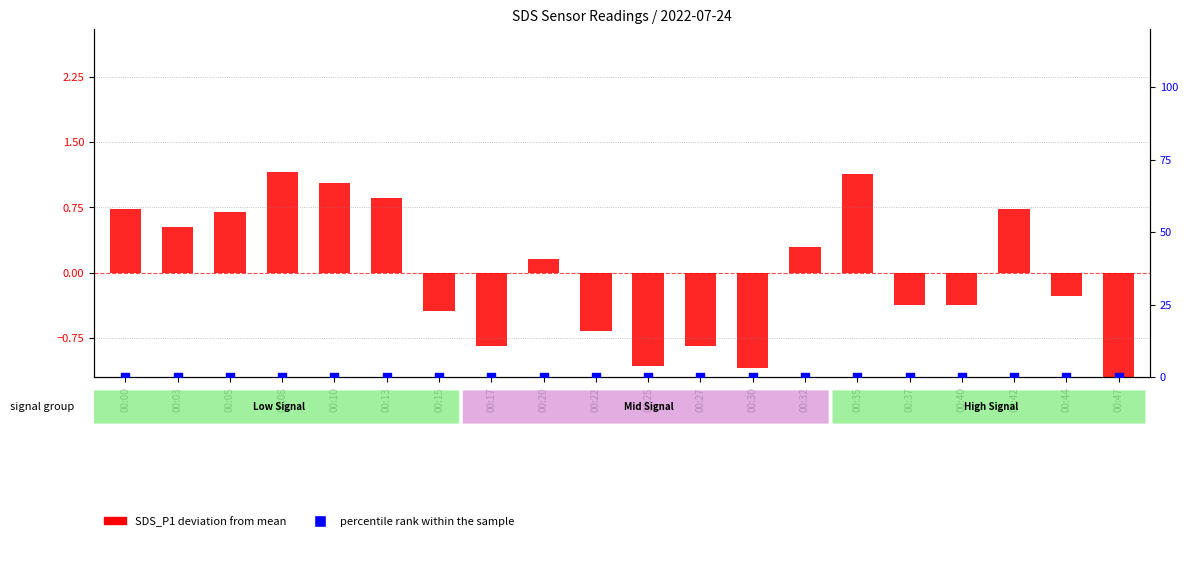

At how many categories does at least one series exceed 0?

10